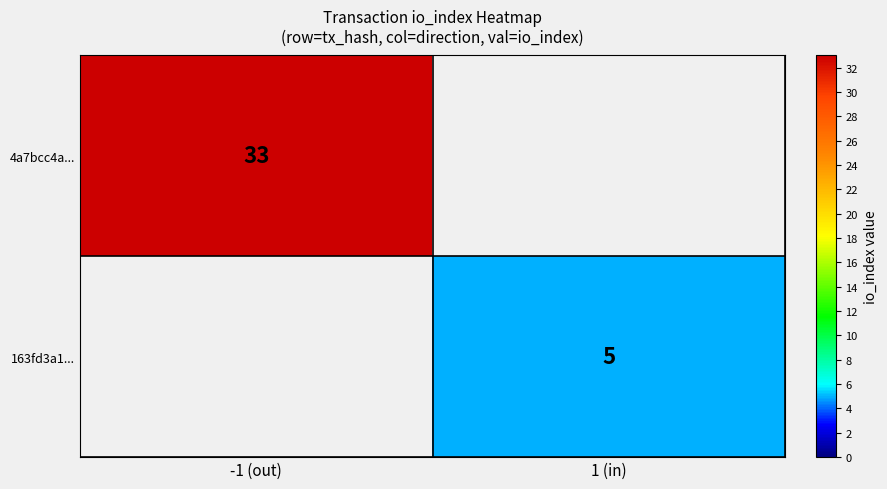

Is it true that 163fd3a1... equals 1 at 1 (in)?

False